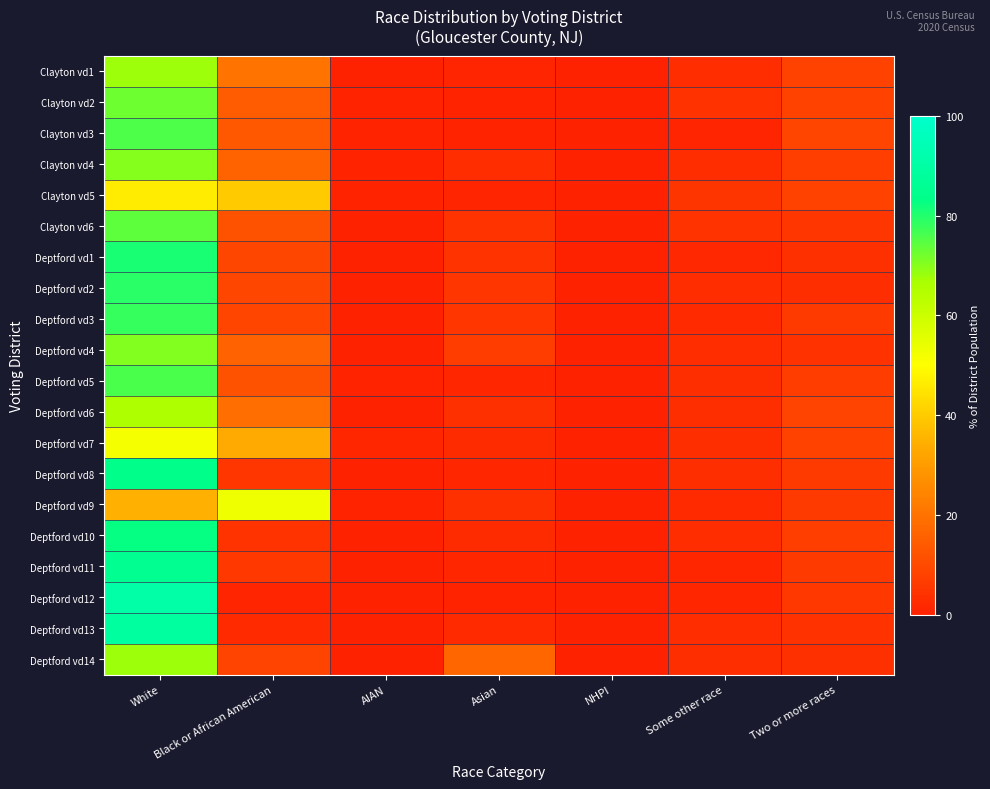

Which category has the lowest value across all series?

NHPI